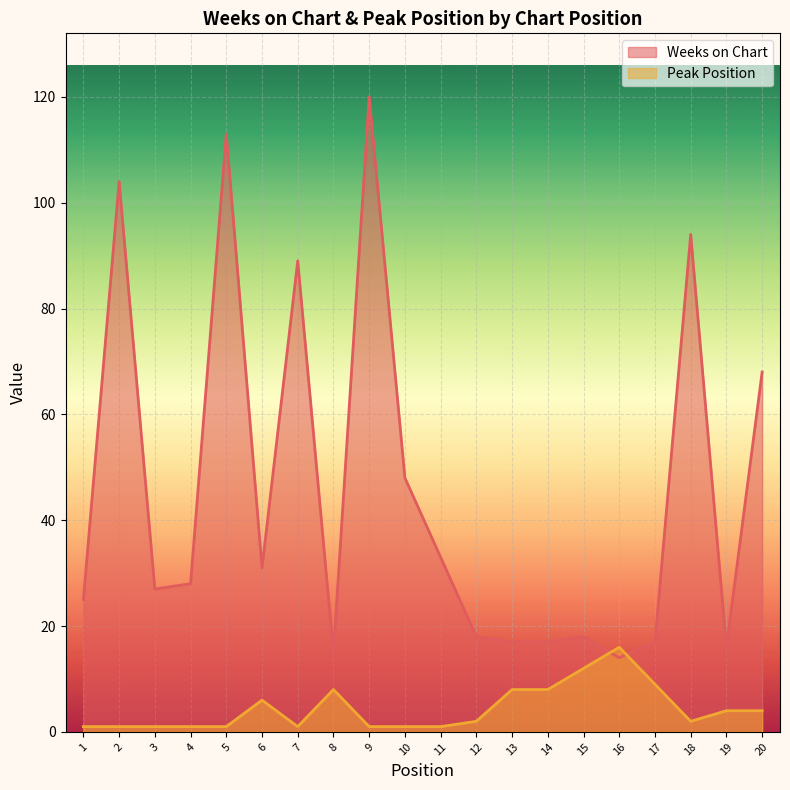

In Weeks on Chart, how many points are higher than both neighbors (excluding endpoints)?

6